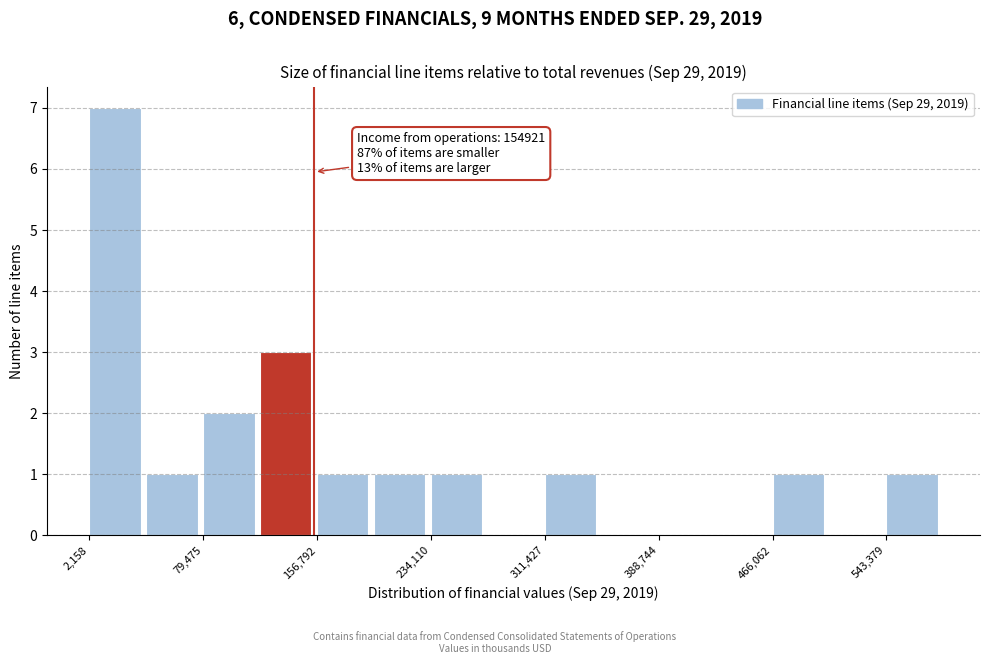

Read against the x-axis, roughly where is the centre of the tallest bar?

20000